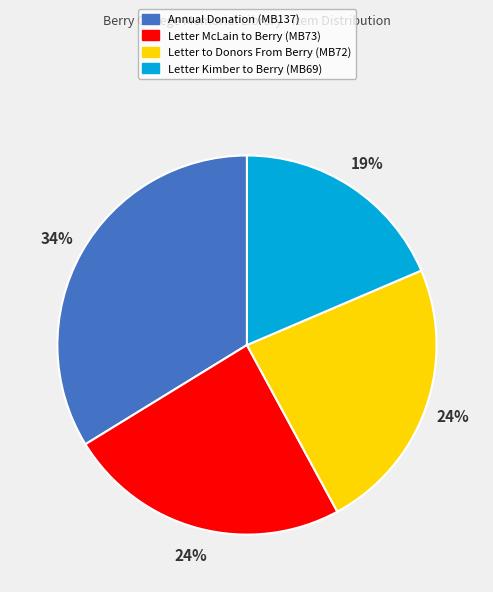

How many slices are in this pie chart?

4